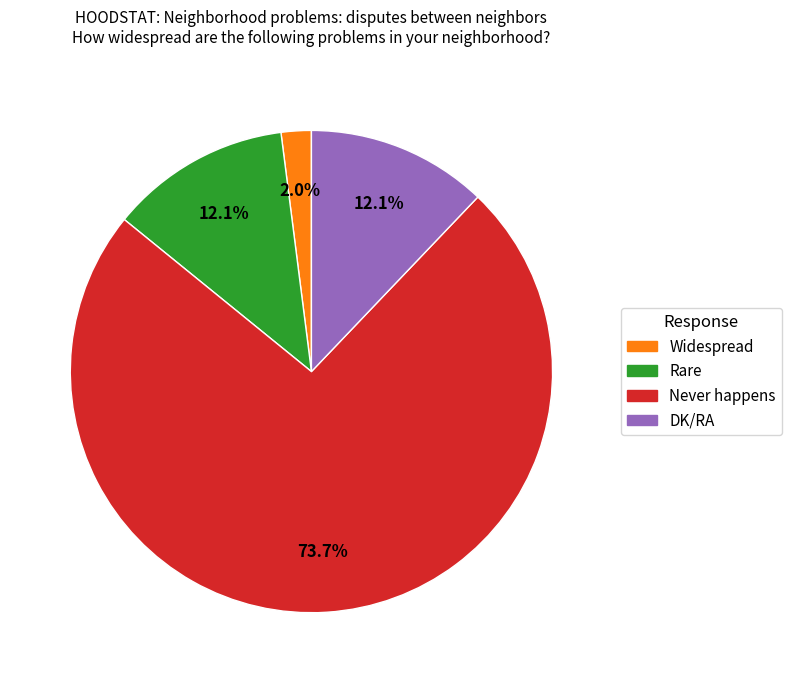

Between Never happens and DK/RA, which is larger?

Never happens